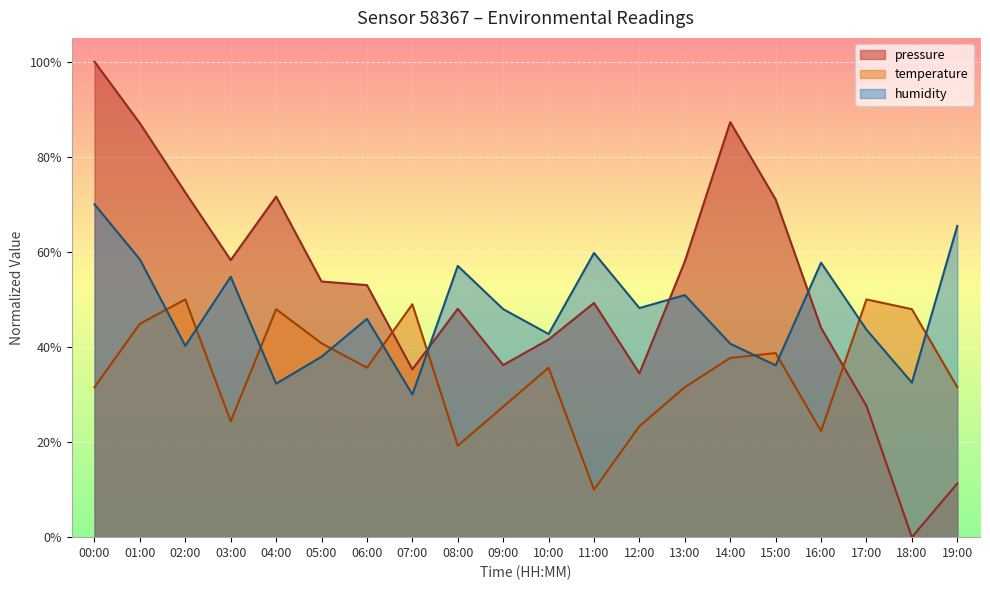

What position from the right is 11:00?

9